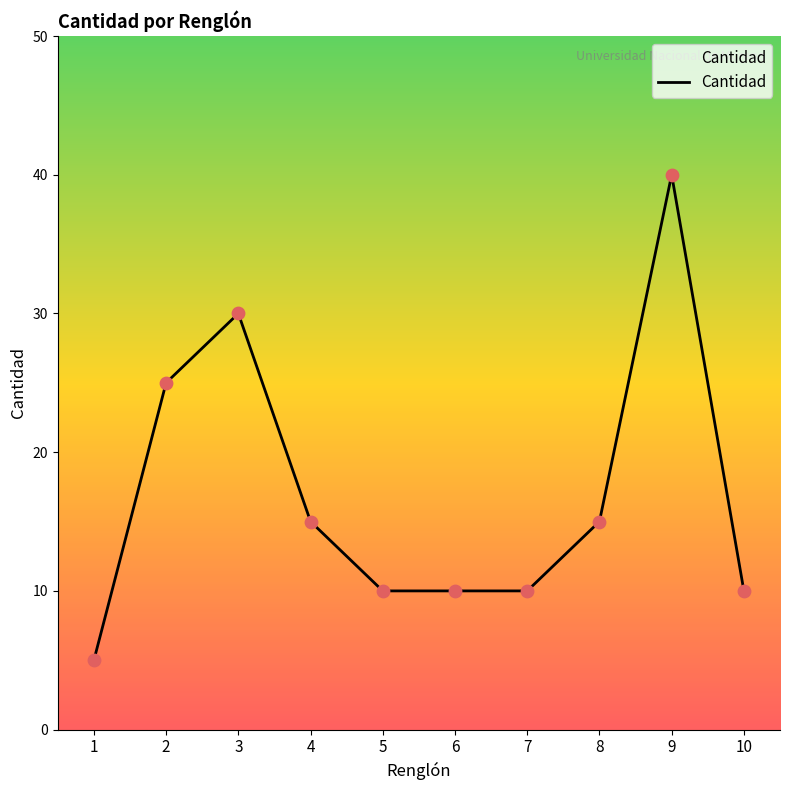

Which has a higher value, 6 or 8?

8